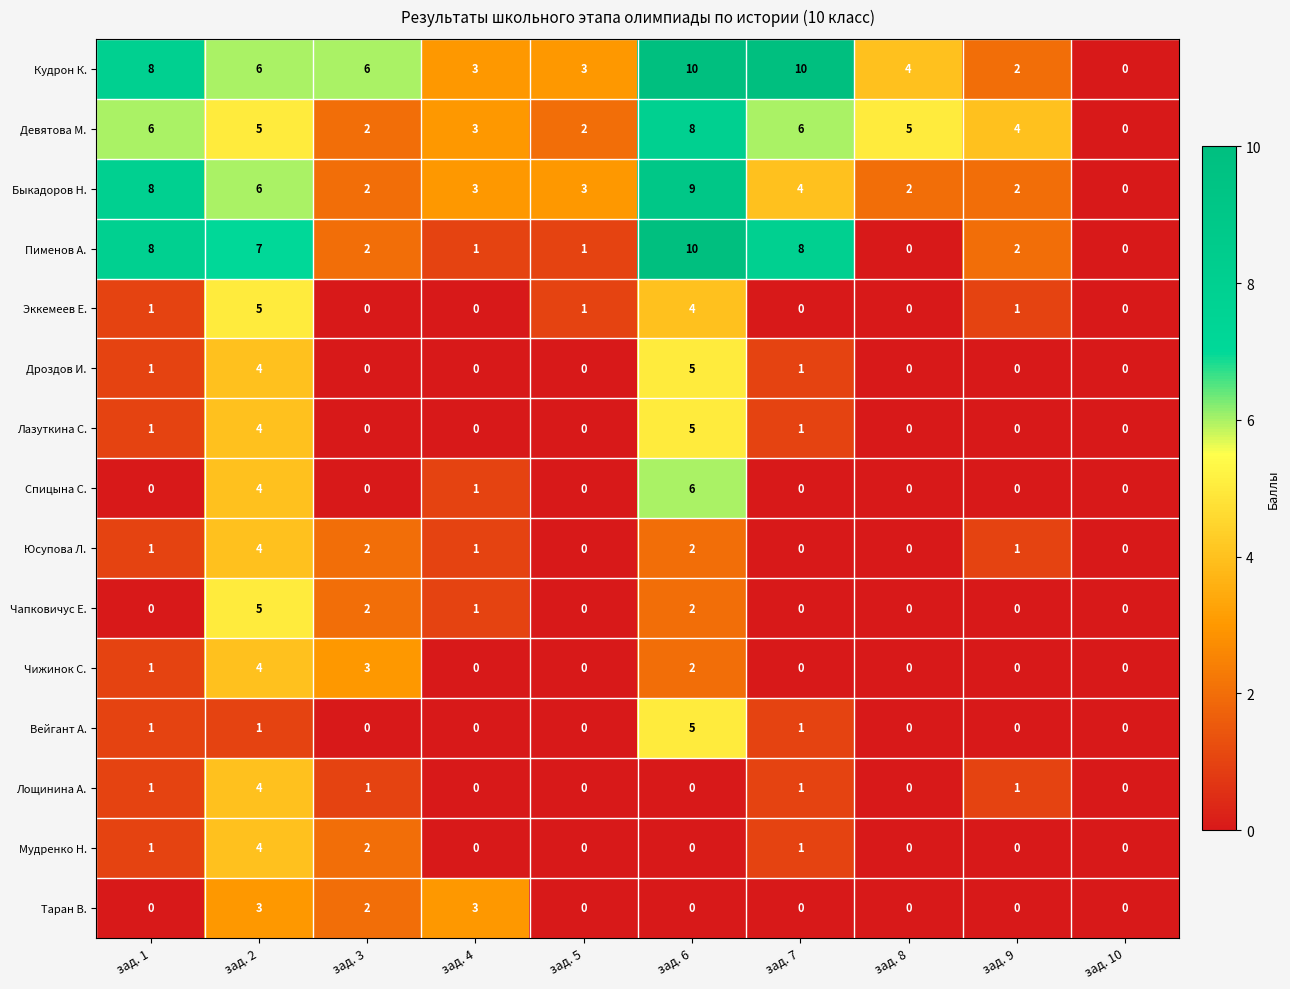

What is the spread (max minus min) of values at зад. 5?

3